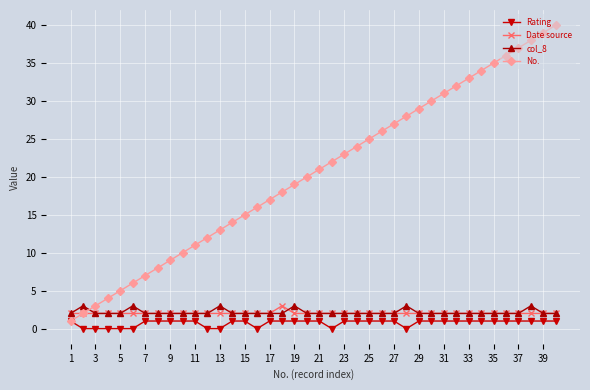

Which series has the largest total across all categories?

No.